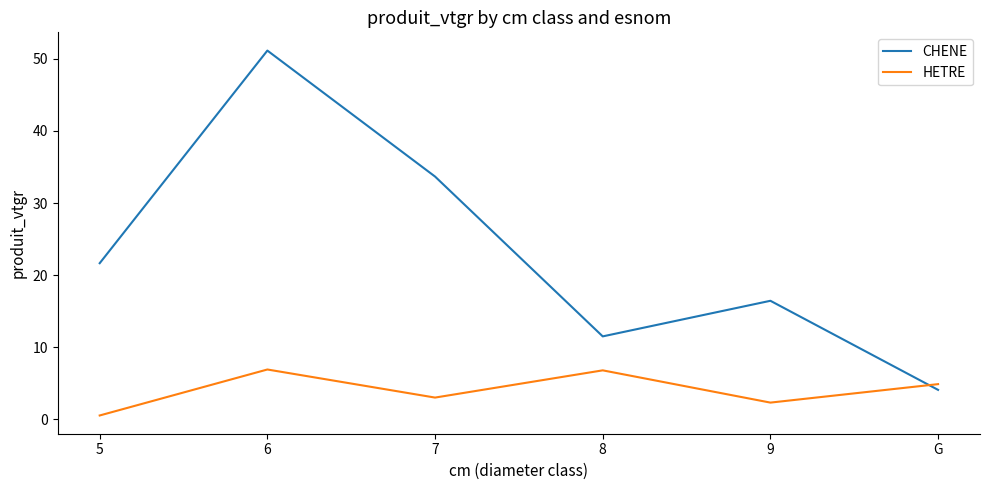

What position from the left is 6?

2